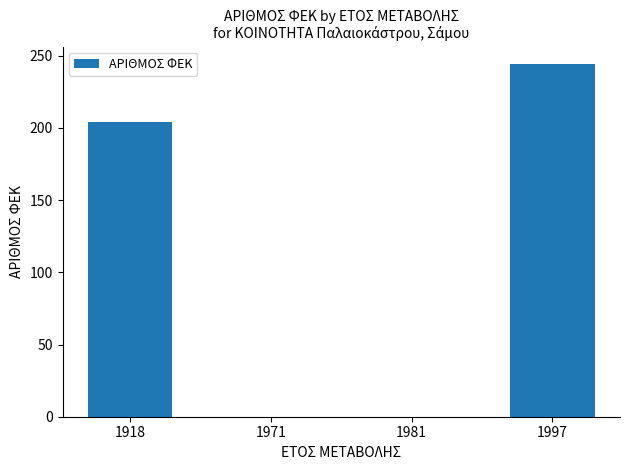

Count the number of categories in the chart.

4